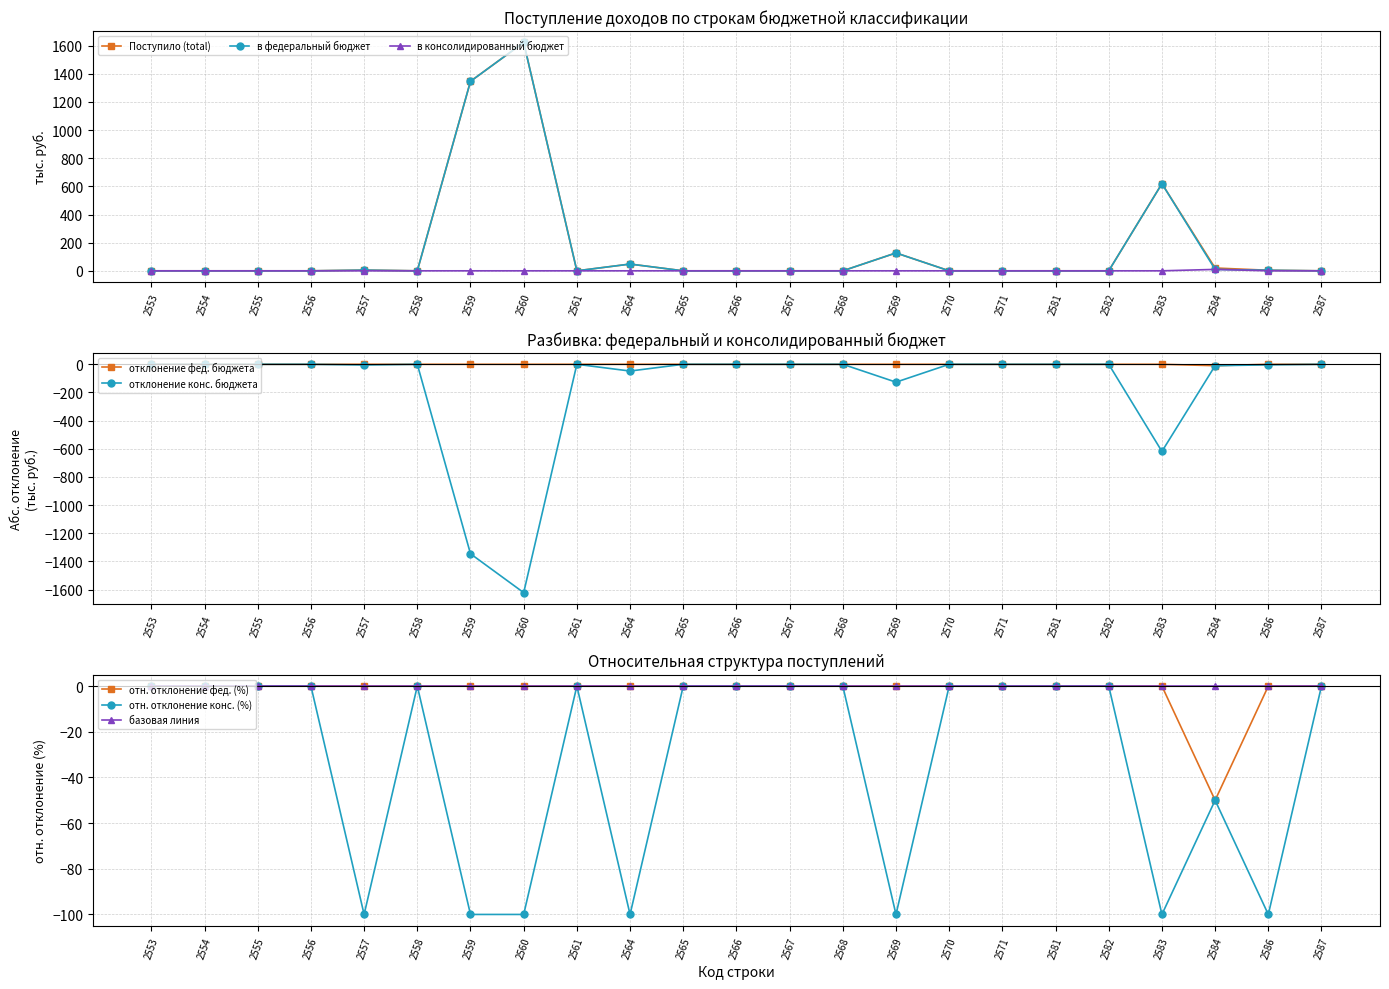

Which category has the lowest value in the Поступило (total) series?

2553